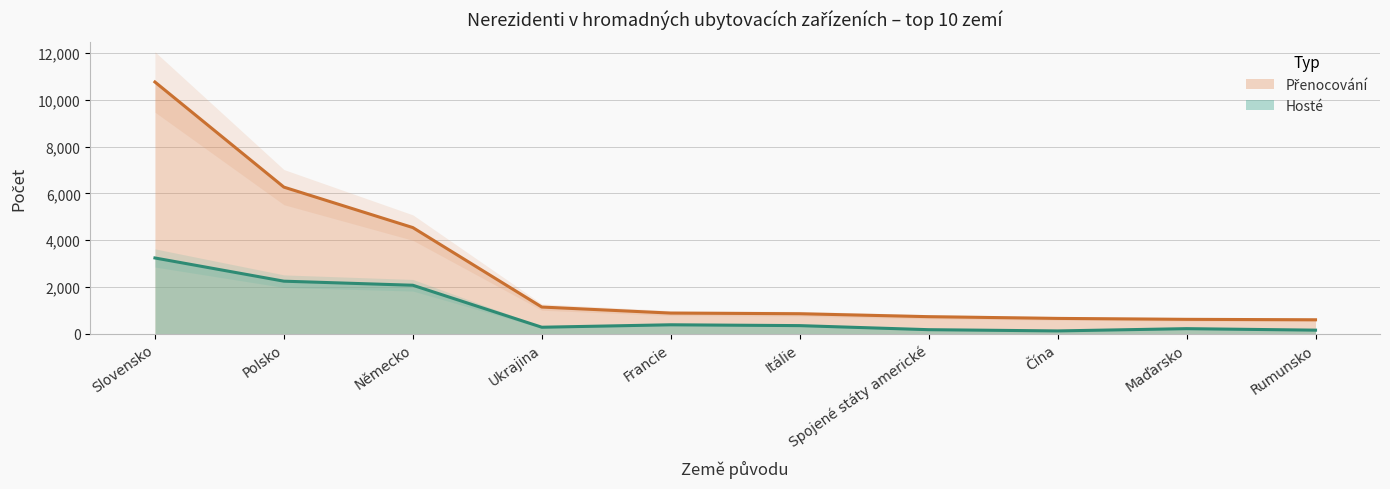

What is the label of the 6th point from the right?

Francie